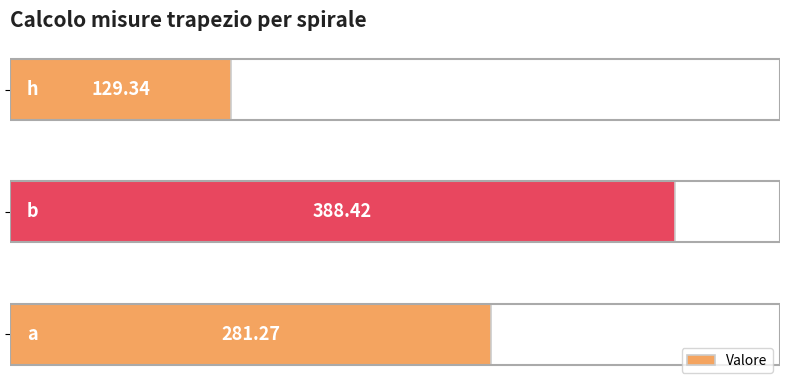

What is the difference between the maximum and second lowest values?

107.2